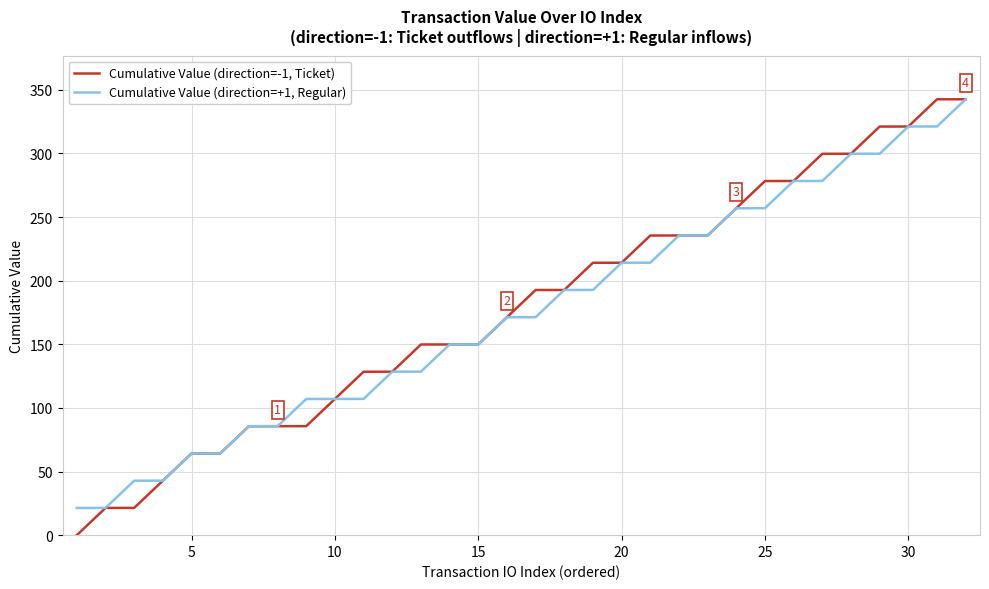

What is the maximum value for Cumulative Value (direction=-1, Ticket)?

342.5